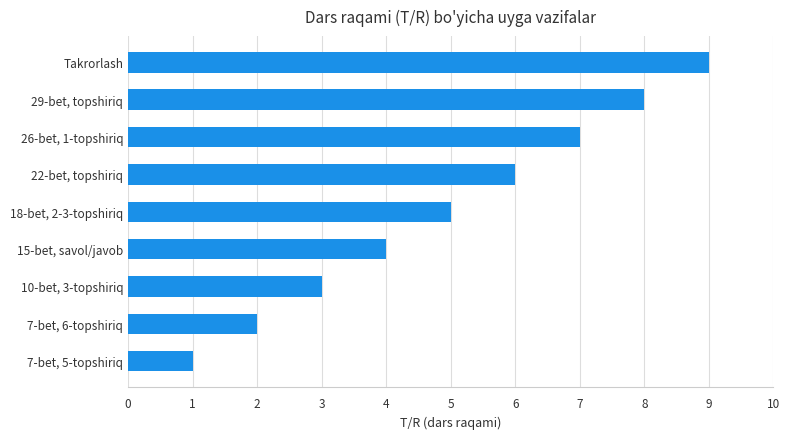

What is the average value?

5